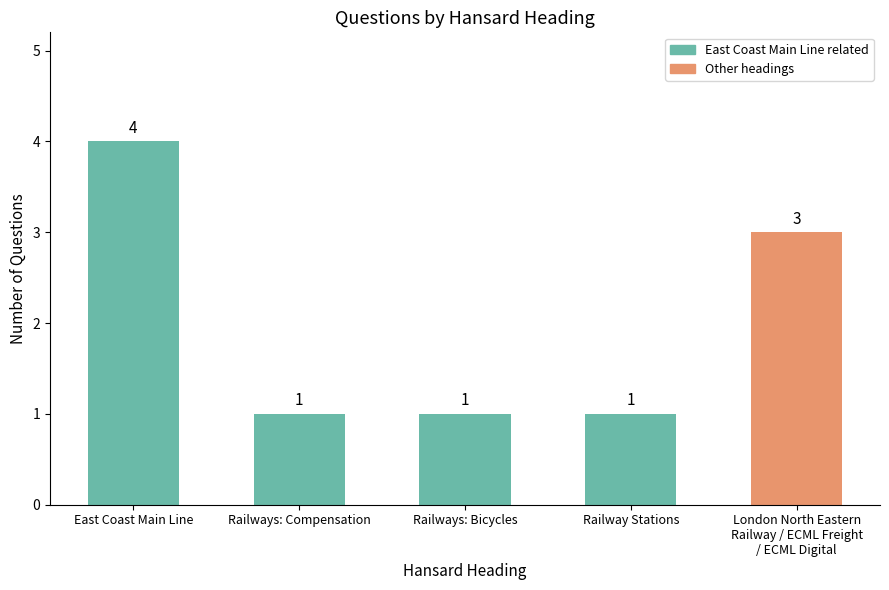

Is it true that the value at East Coast Main Line is 4?

True